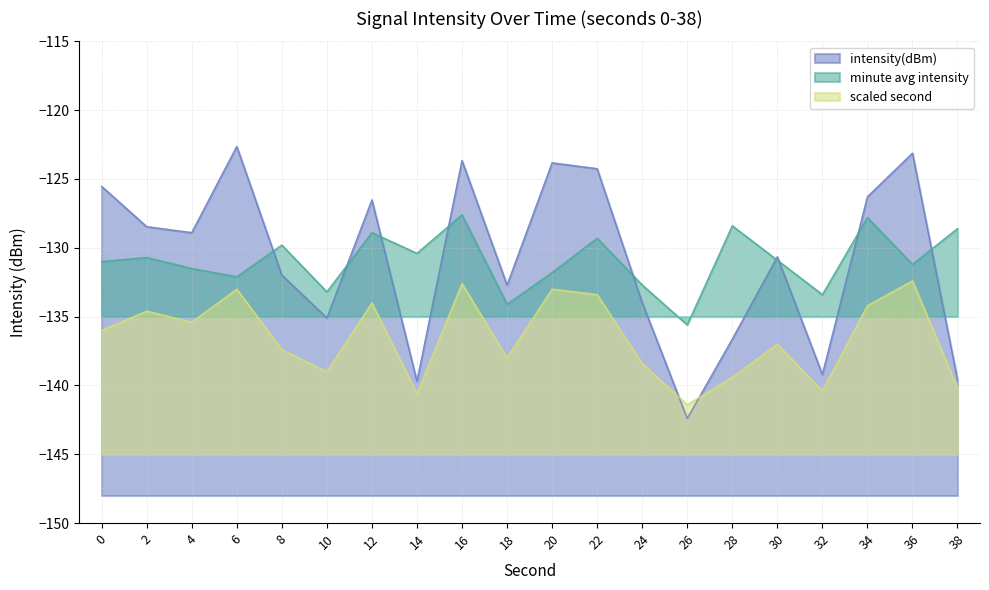

Reading right to left, what are all the values shown in this chart?

-139.6	-123.1	-126.3	-139.2	-130.7	-136.6	-142.4	-134.0	-124.3	-123.8	-132.7	-123.7	-139.7	-126.5	-135.1	-132.0	-122.6	-128.9	-128.5	-125.5